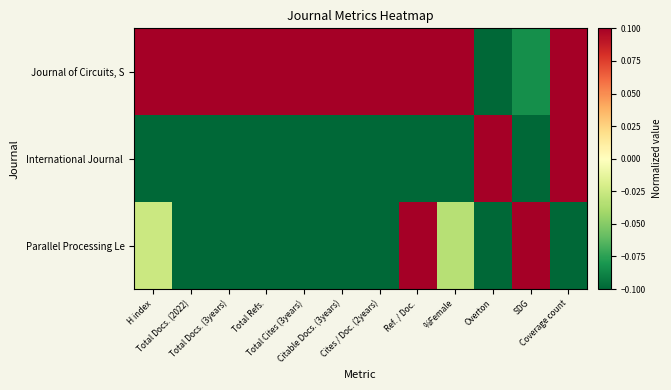

At which category is the sum across all series the highest?

Ref. / Doc.